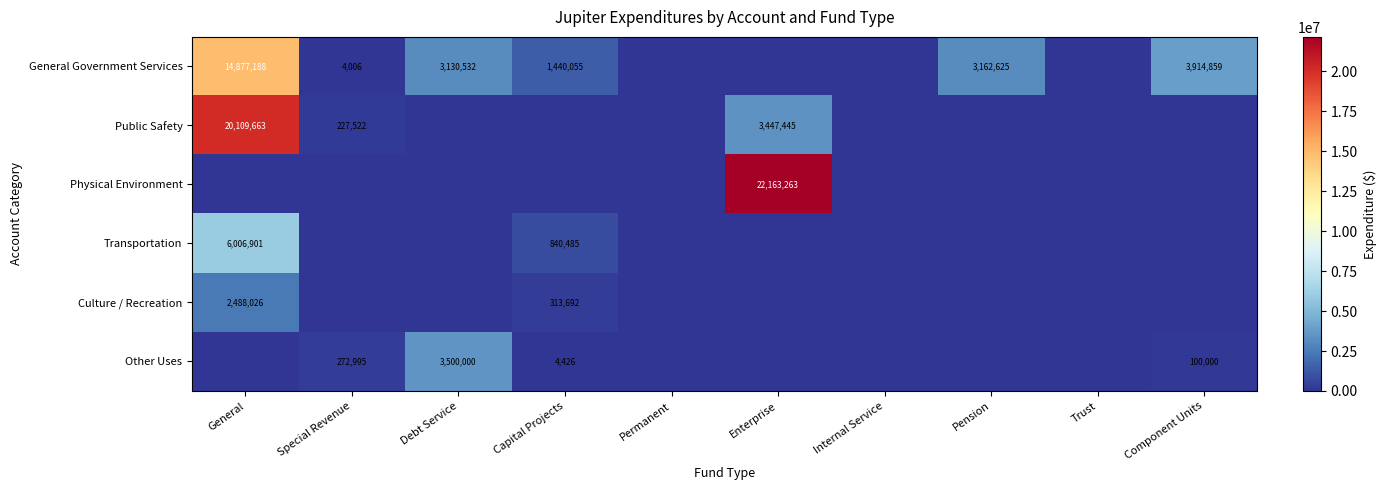

What is the total value across all series at Component Units?

4014859